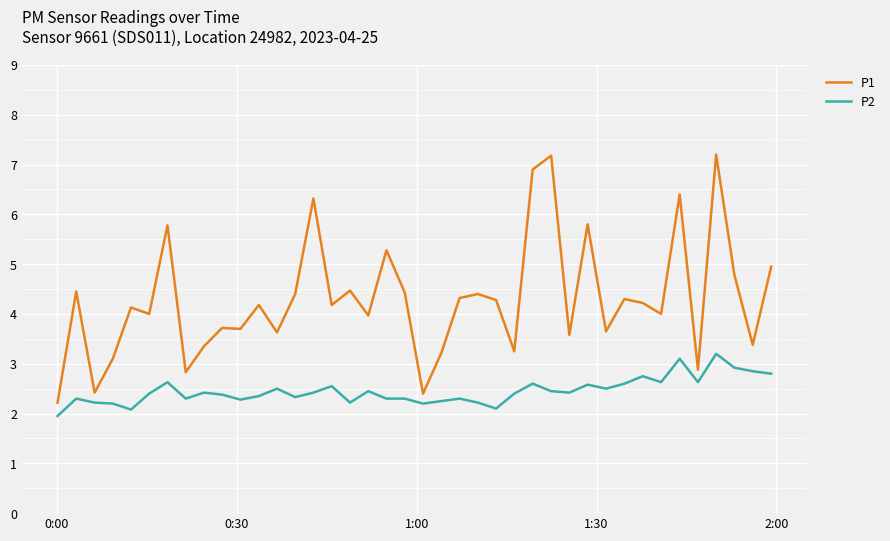

Which series has the largest total across all categories?

P1